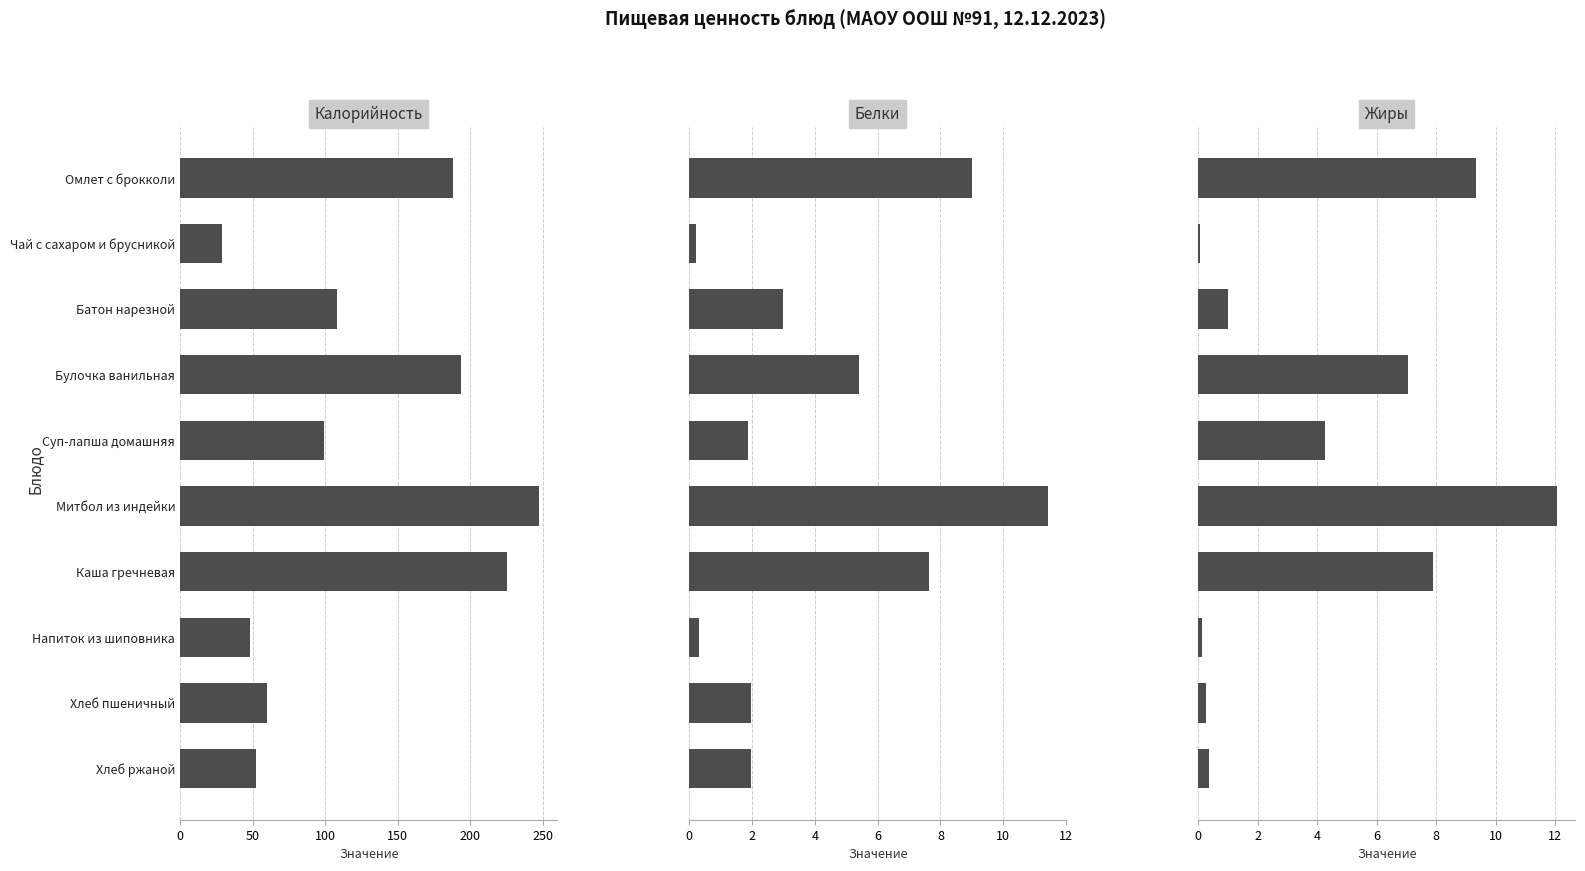

The value of Белки at Митбол из индейки is 11.4. True or false?

True